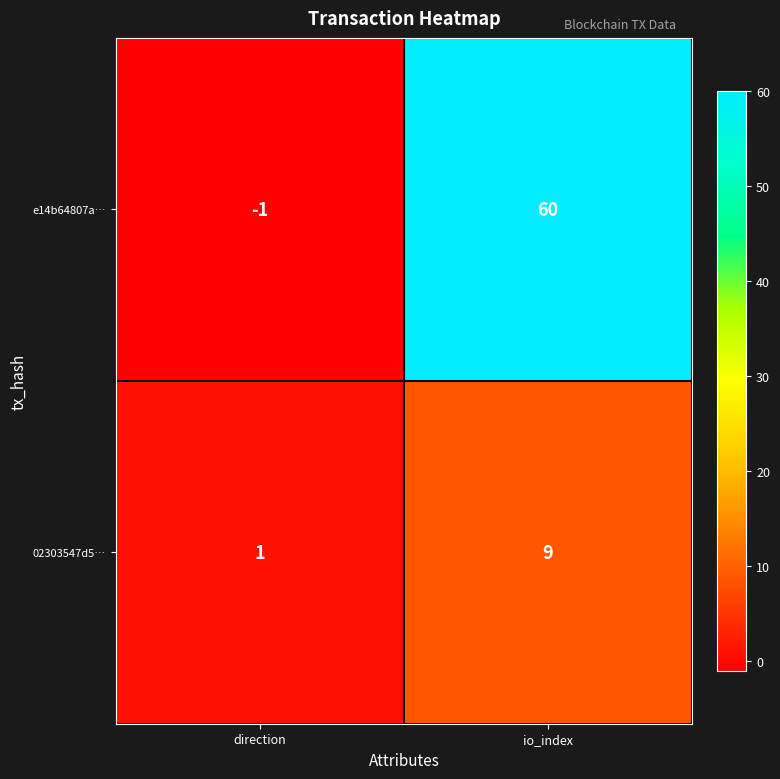

List the series in order of their peak value, highest first.

e14b64807a…, 02303547d5…